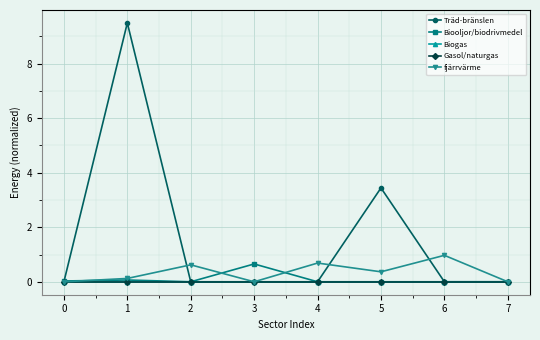

Does the chart have visible grid lines?

Yes